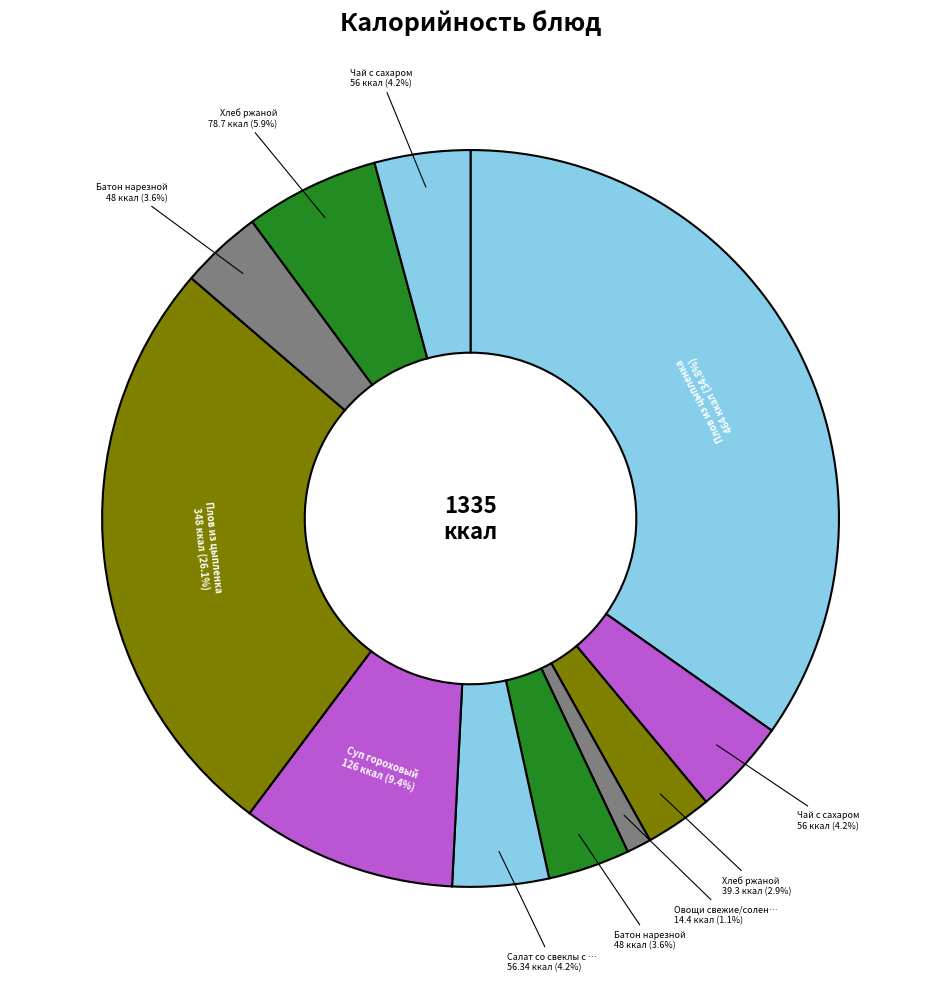

Count the number of slices in the pie.

11